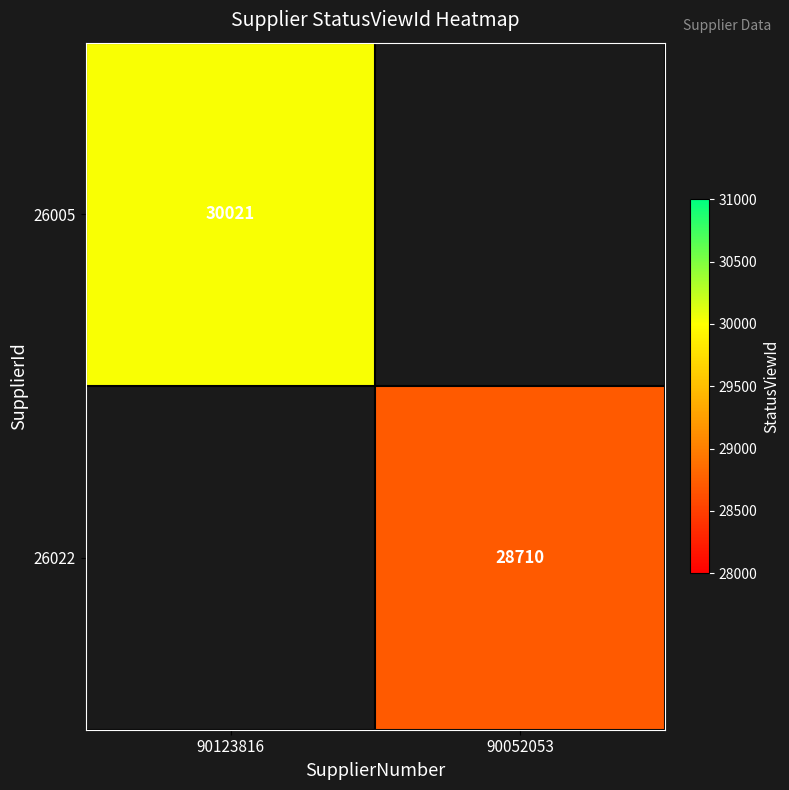

The value of 26005 at 90123816 is 14374. True or false?

False